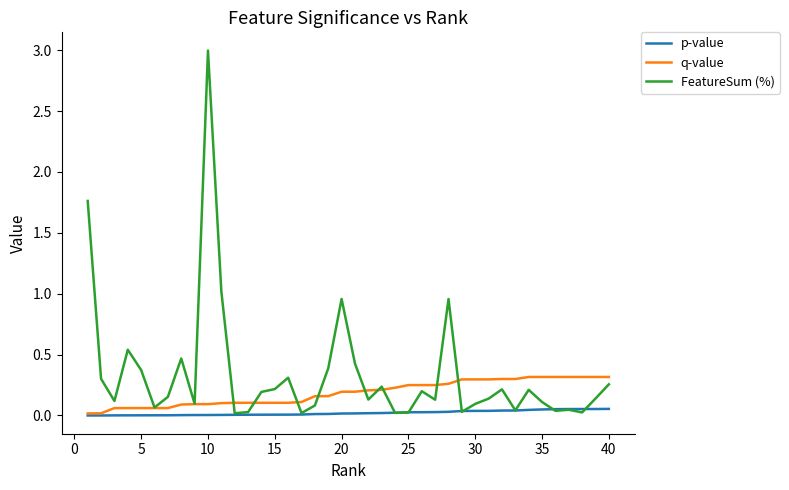

List the series in order of their peak value, lowest first.

p-value, q-value, FeatureSum (%)